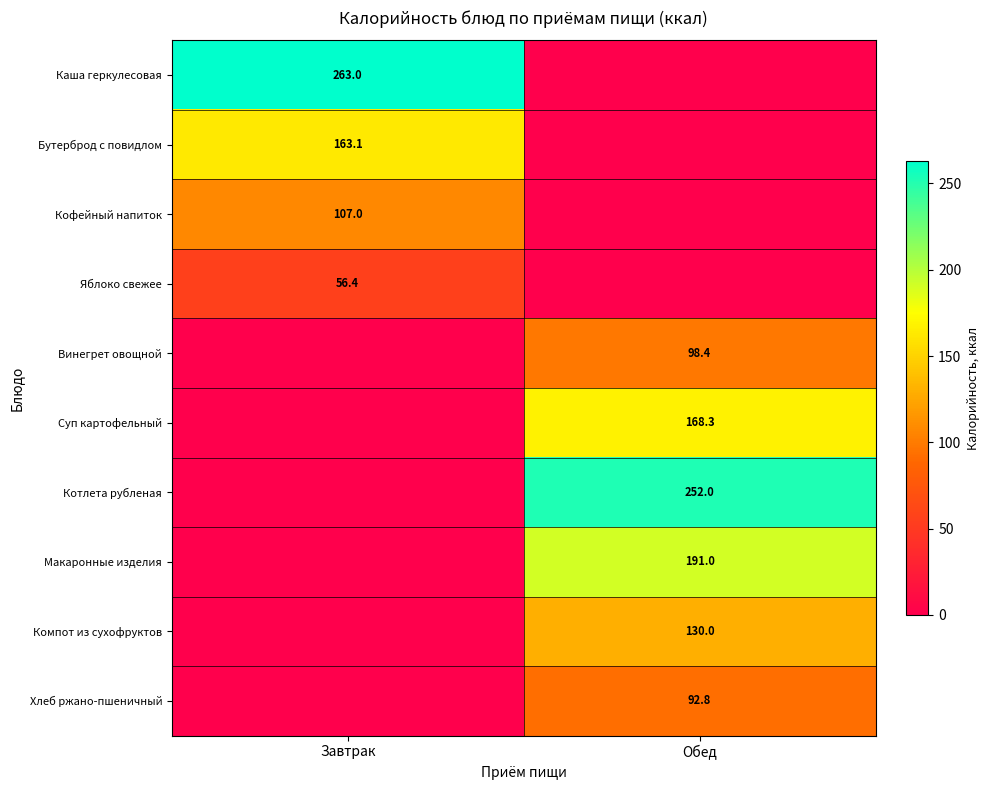

Is the value of Котлета рубленая at Обед greater than the value of Компот из сухофруктов at Обед?

Yes